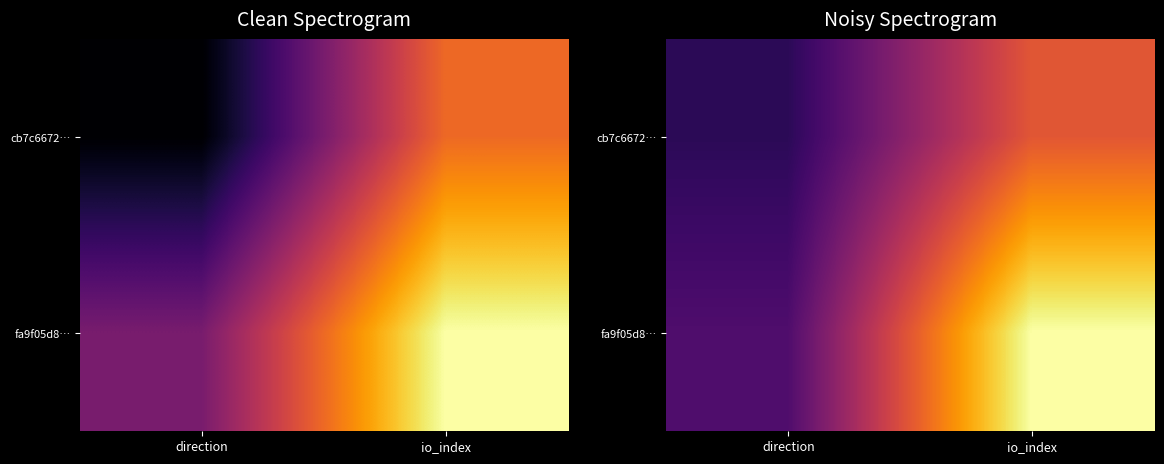

True or false: fa9f05d8… has a value of 1.0 at io_index.

True